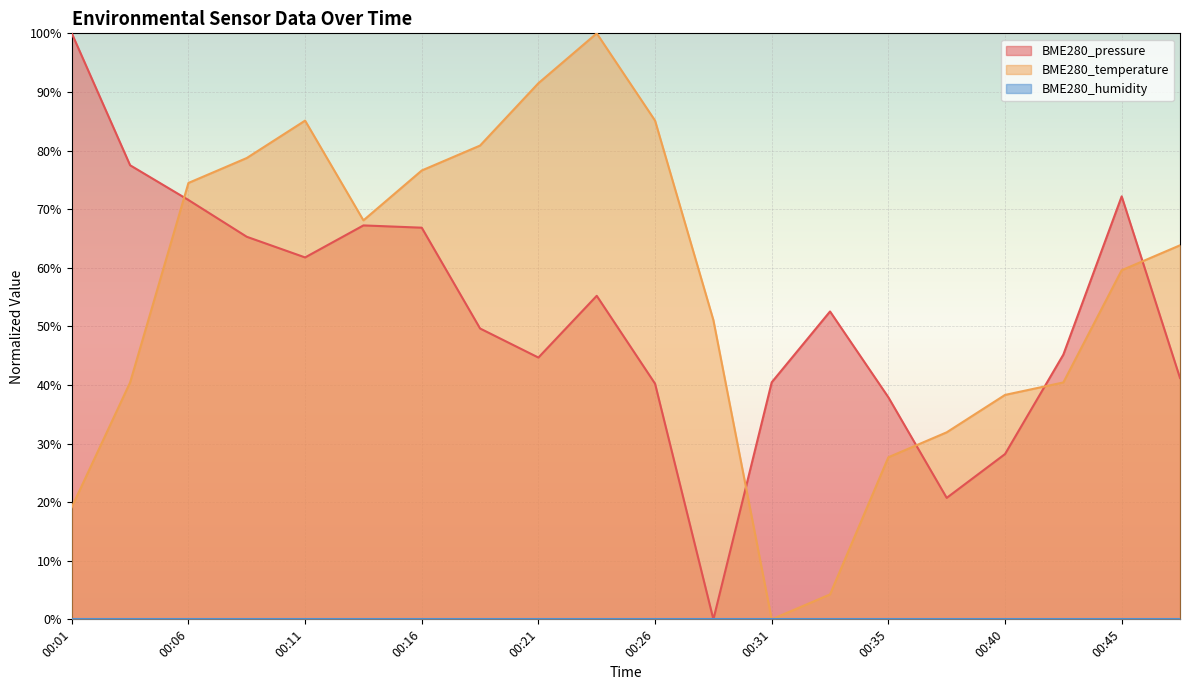

Where is the first local minimum for BME280_pressure?

00:11